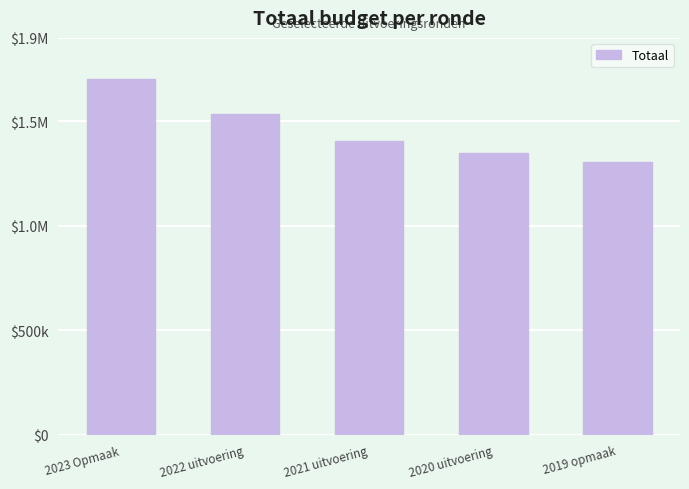

The chart shows a value of 1794599 at 2019 opmaak. True or false?

False